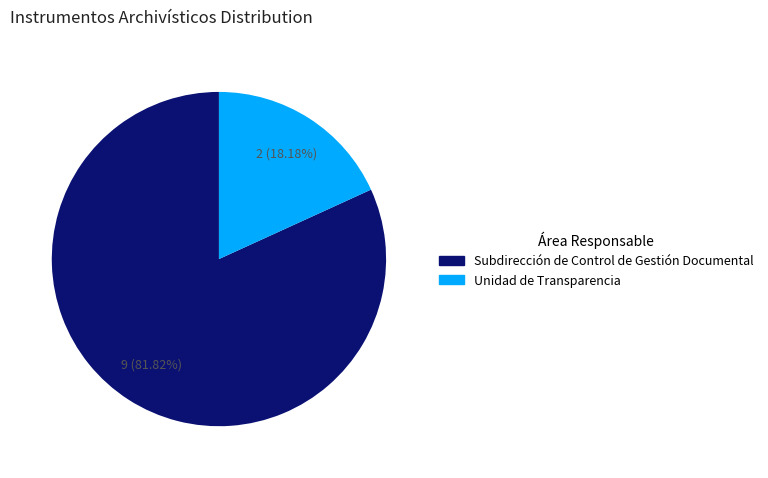

How many slices are in this pie chart?

2